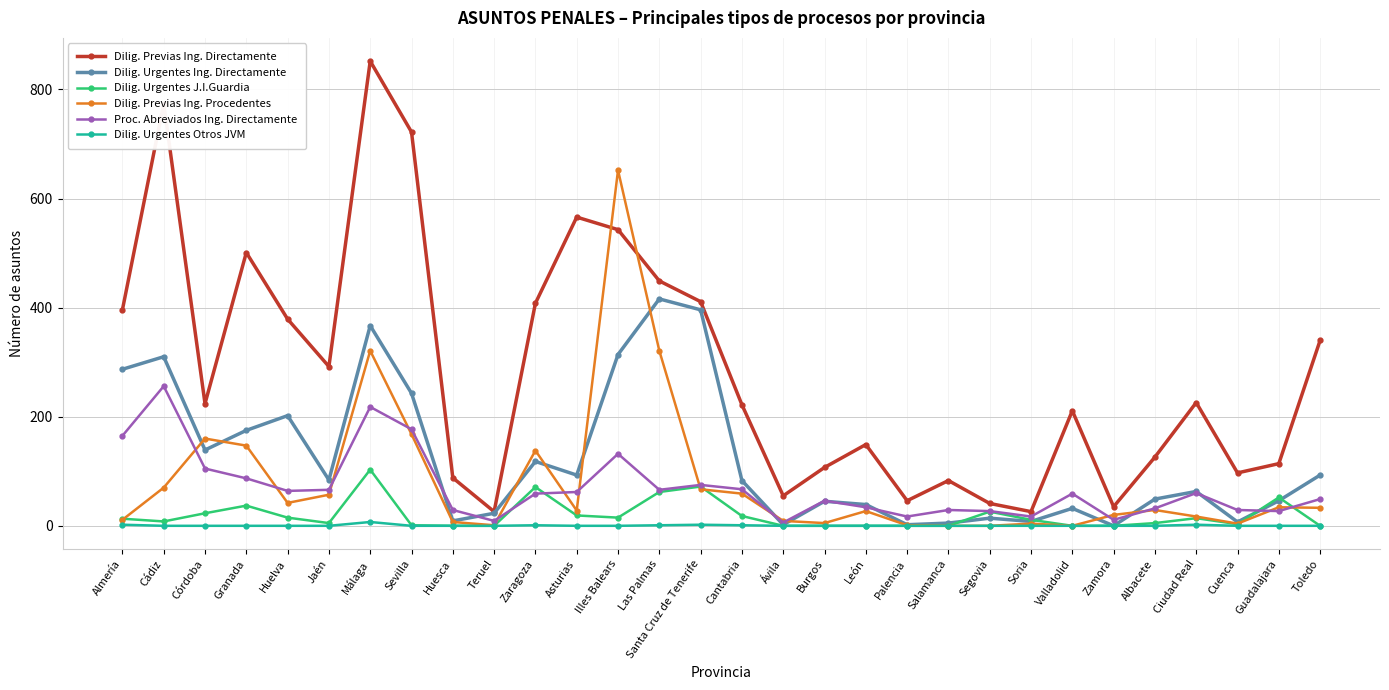

What is the label of the 7th point from the left?

Málaga